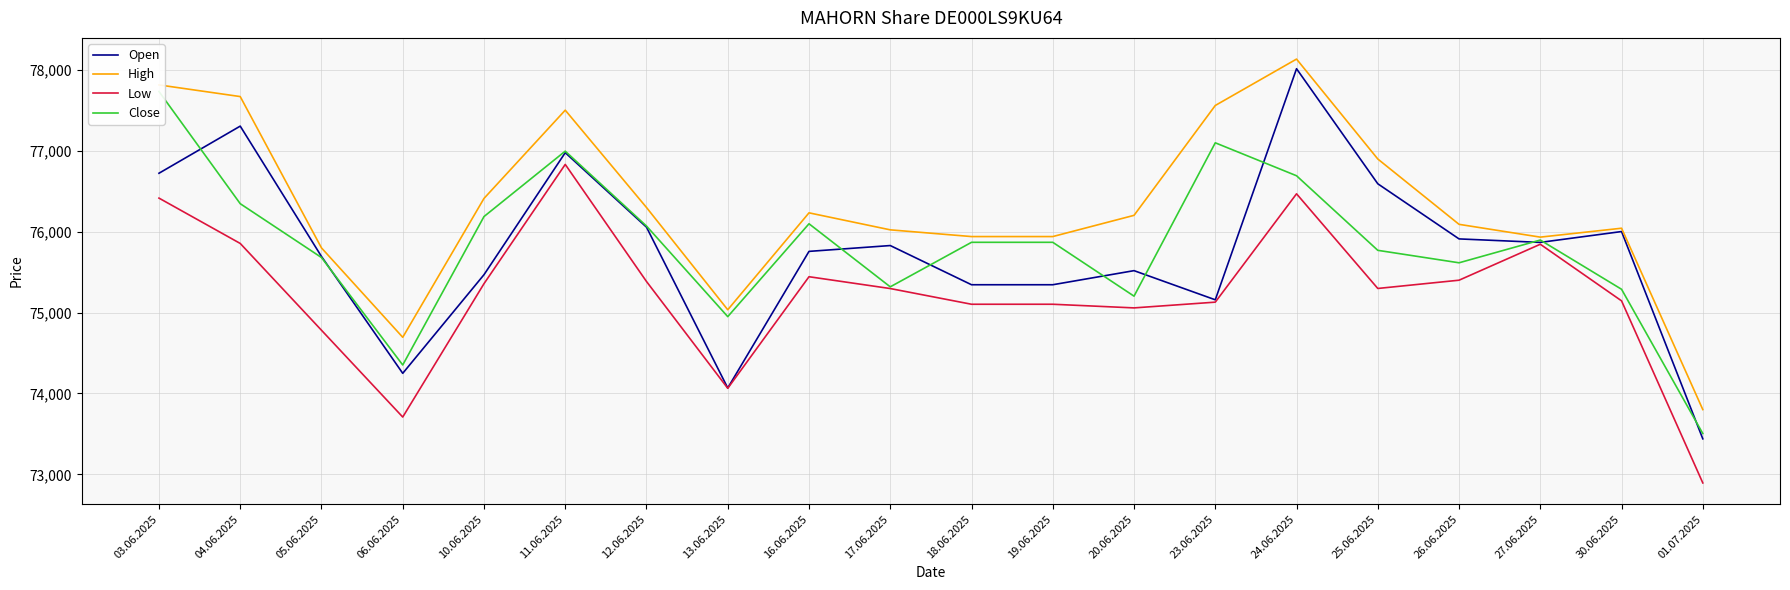

Is it true that High equals 73801 at 01.07.2025?

True